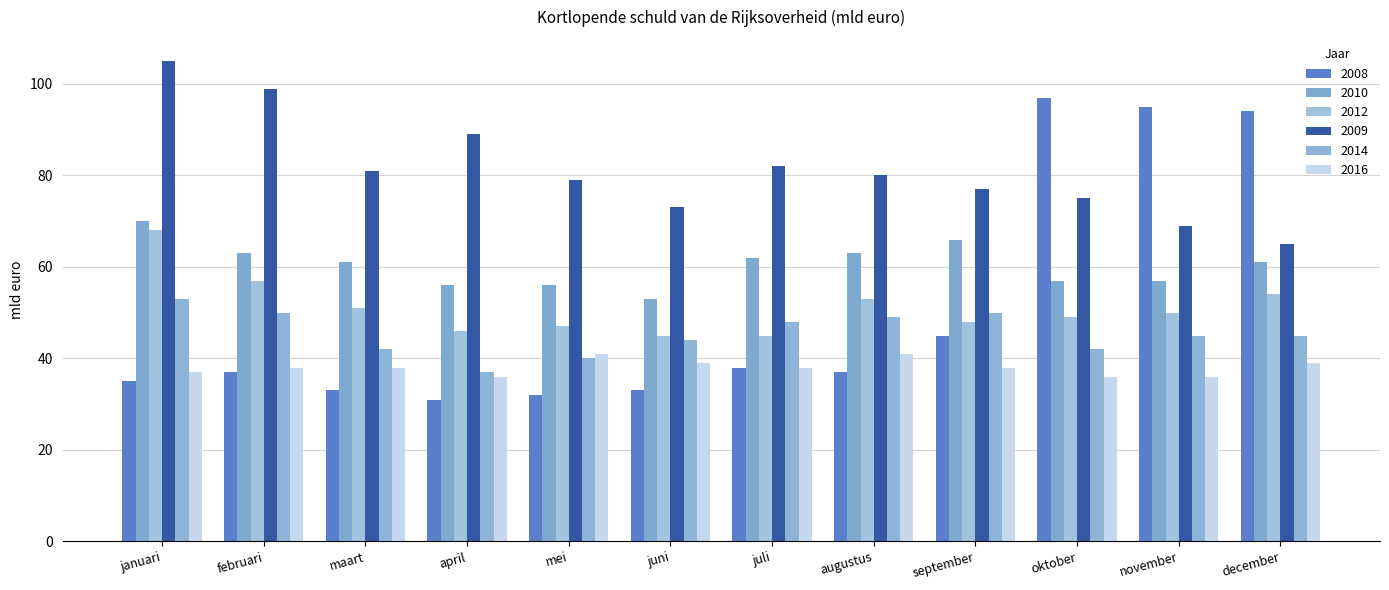

Which series has the widest spread of values?

2008